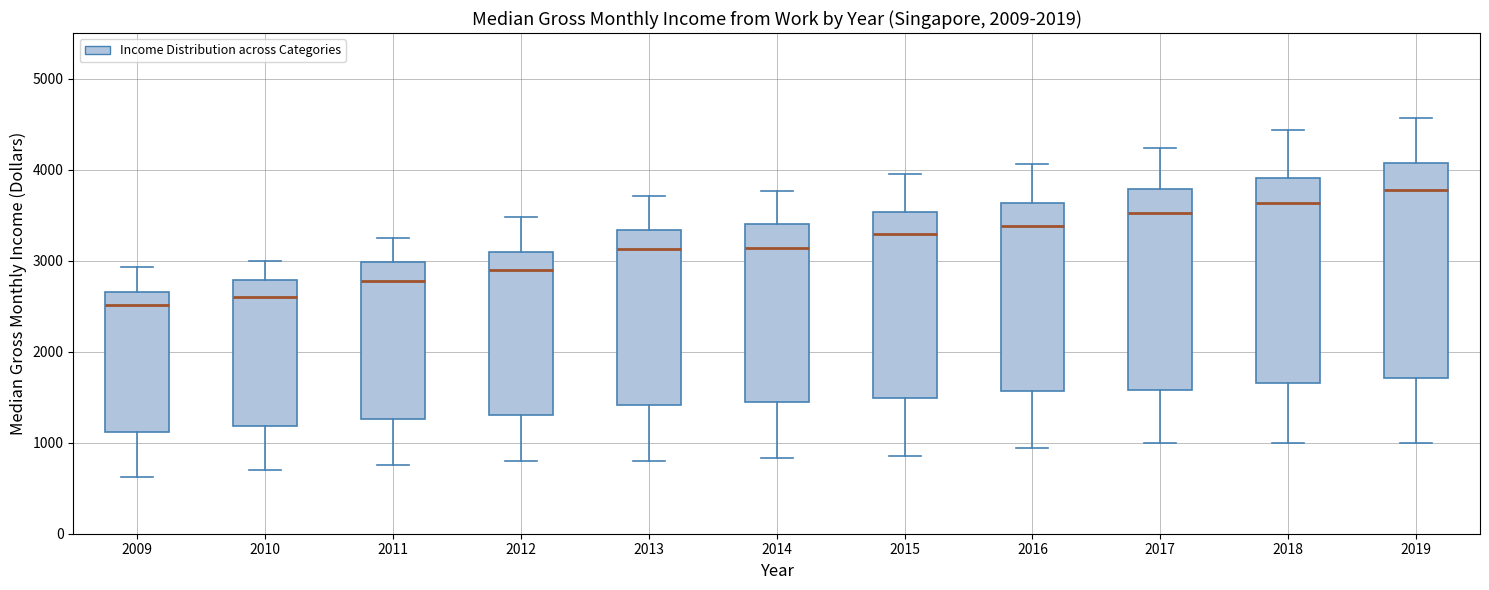

Where does the median line of the box at x = 2011 sit on the y-axis? The values are not printed on the chart, so give them approximately, as read against the axis.

2800